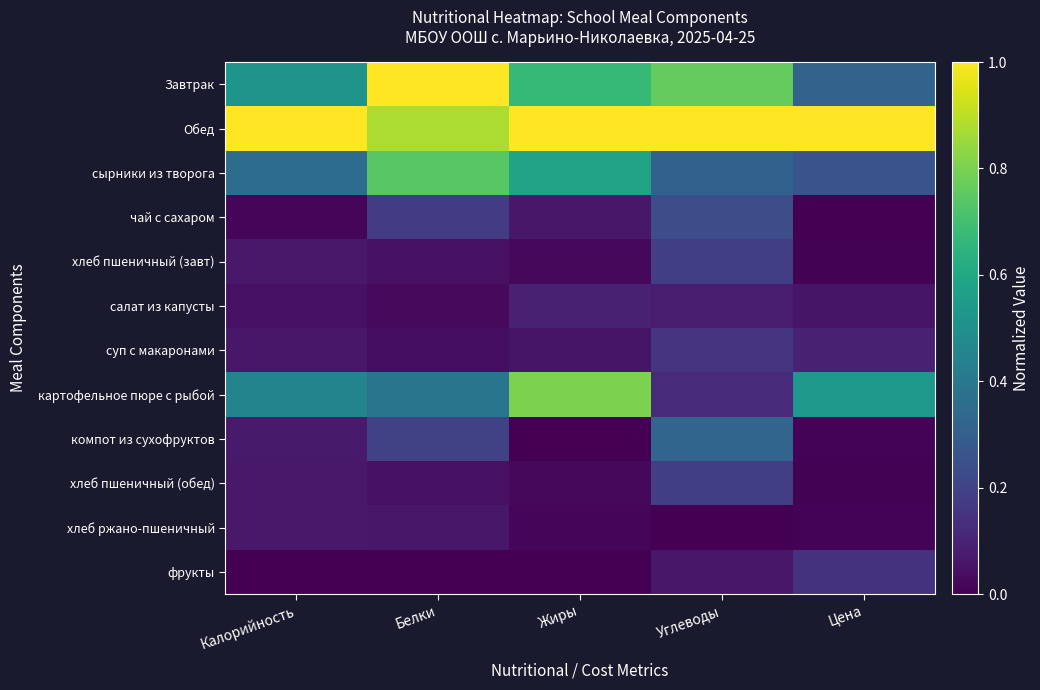

Reading left to right, what are all the values shown in this chart?

Завтрак: Калорийность=0.5	Белки=1.0	Жиры=0.7	Углеводы=0.8	Цена=0.3
Обед: Калорийность=1.0	Белки=0.9	Жиры=1.0	Углеводы=1.0	Цена=1.0
сырники из творога: Калорийность=0.4	Белки=0.7	Жиры=0.6	Углеводы=0.3	Цена=0.3
чай с сахаром: Калорийность=0.0	Белки=0.2	Жиры=0.1	Углеводы=0.2	Цена=0.0
хлеб пшеничный (завт): Калорийность=0.1	Белки=0.0	Жиры=0.0	Углеводы=0.2	Цена=0.0
салат из капусты: Калорийность=0.0	Белки=0.0	Жиры=0.1	Углеводы=0.1	Цена=0.1
суп с макаронами: Калорийность=0.1	Белки=0.0	Жиры=0.1	Углеводы=0.2	Цена=0.1
картофельное пюре с рыбой: Калорийность=0.5	Белки=0.4	Жиры=0.8	Углеводы=0.1	Цена=0.5
компот из сухофруктов: Калорийность=0.1	Белки=0.2	Жиры=0.0	Углеводы=0.3	Цена=0.0
хлеб пшеничный (обед): Калорийность=0.1	Белки=0.0	Жиры=0.0	Углеводы=0.2	Цена=0.0
хлеб ржано-пшеничный: Калорийность=0.1	Белки=0.1	Жиры=0.0	Углеводы=0.0	Цена=0.0
фрукты: Калорийность=0.0	Белки=0.0	Жиры=0.0	Углеводы=0.1	Цена=0.1